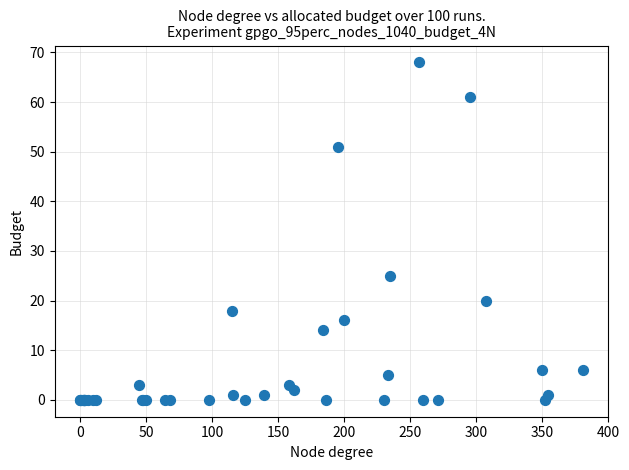

What Y value in the scatter plot is closest to 34?

25